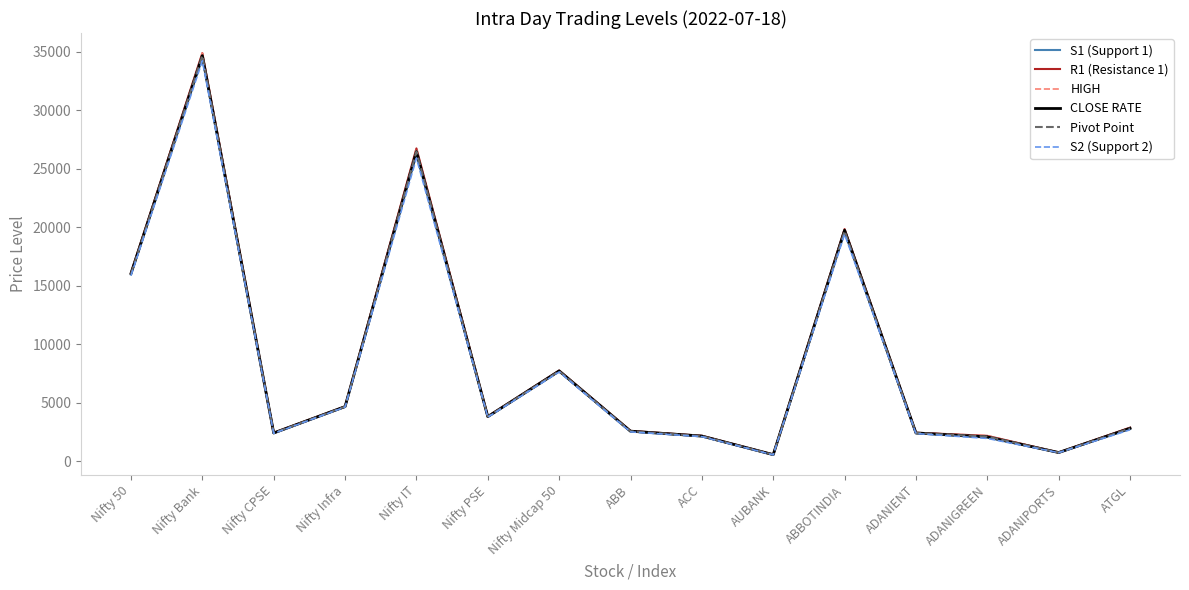

At how many categories does at least one series exceed 20473?

2